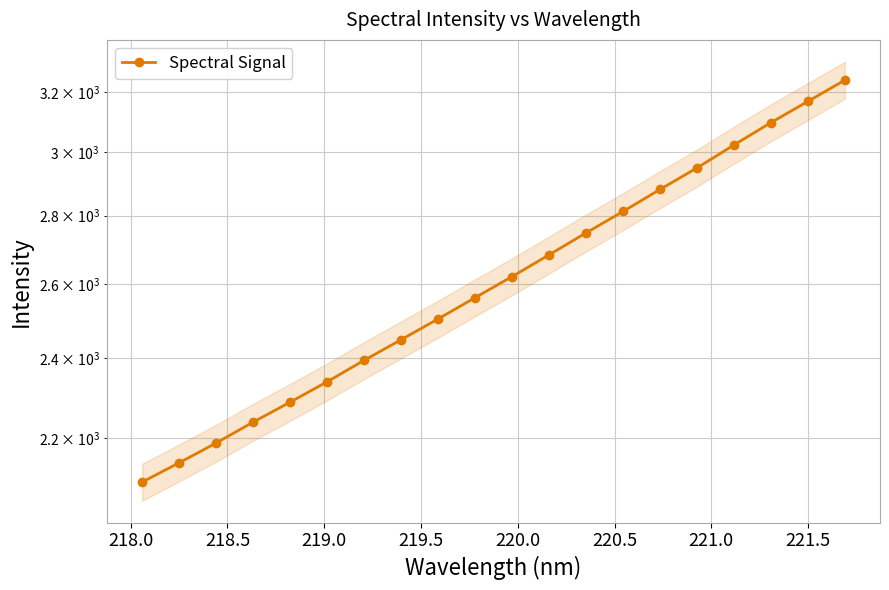

The value at 18 is 678.4. True or false?

False